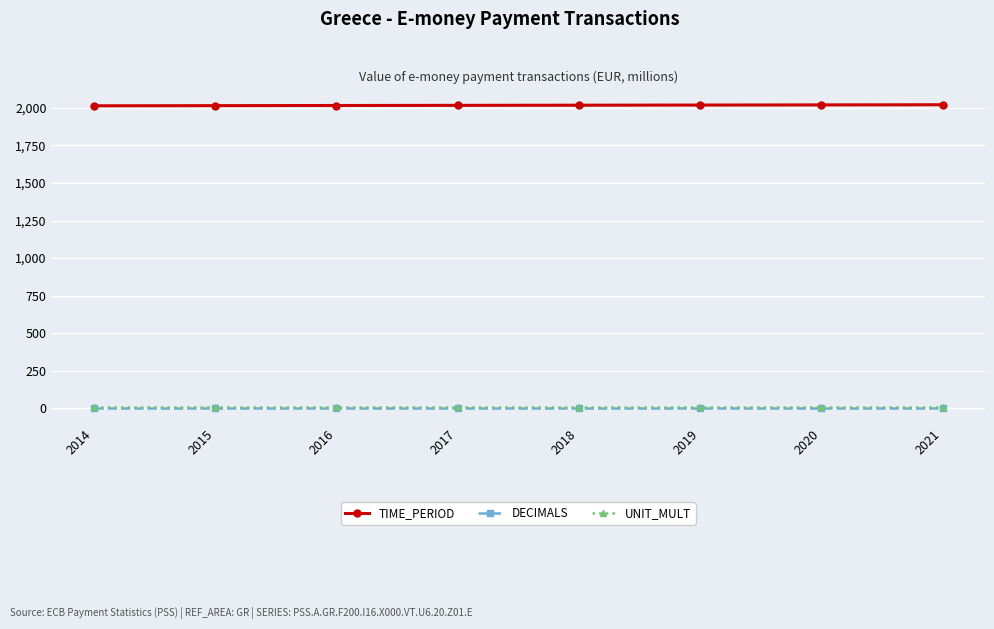

True or false: TIME_PERIOD and DECIMALS cross at least once.

False